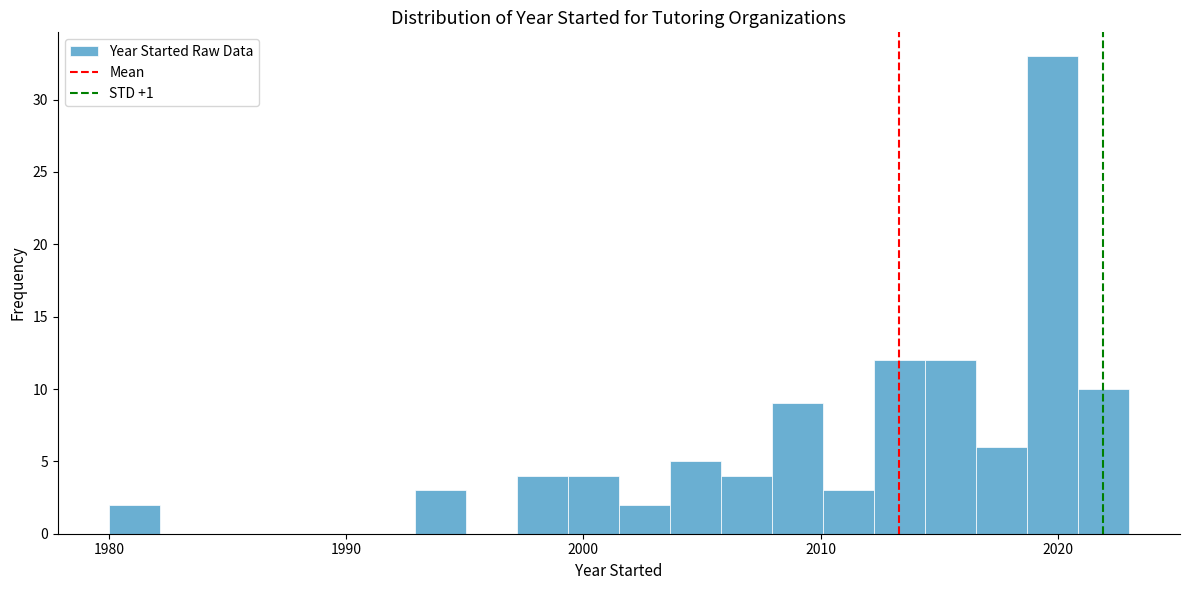

Around what value on the x-axis is the tallest bar? Give the approximate position of its centre, as read against the axis.

2020